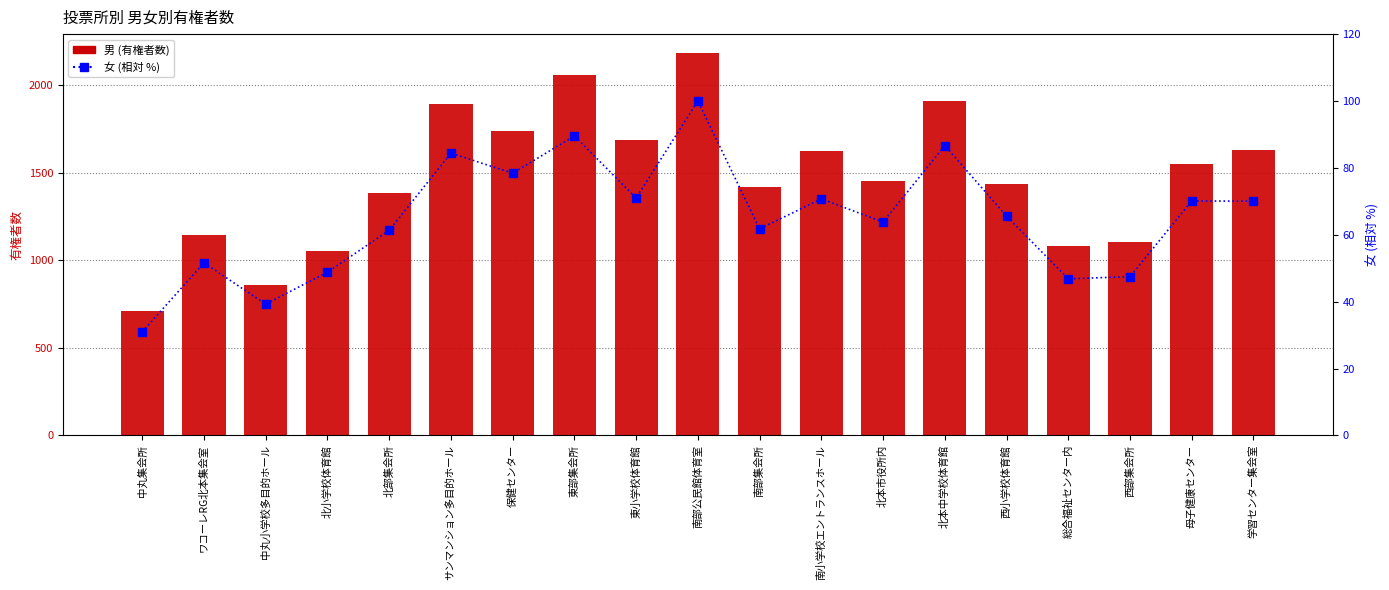

The value of 男 at ワコーレRG北本集会室 is 708.5. True or false?

False